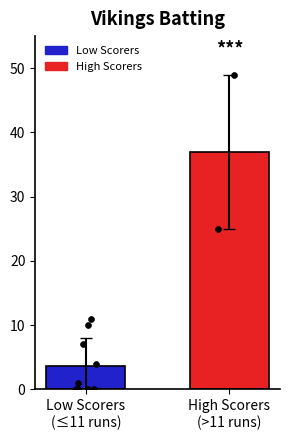

Which has a higher value, High Scorers
(>11 runs) or Low Scorers
(≤11 runs)?

High Scorers
(>11 runs)